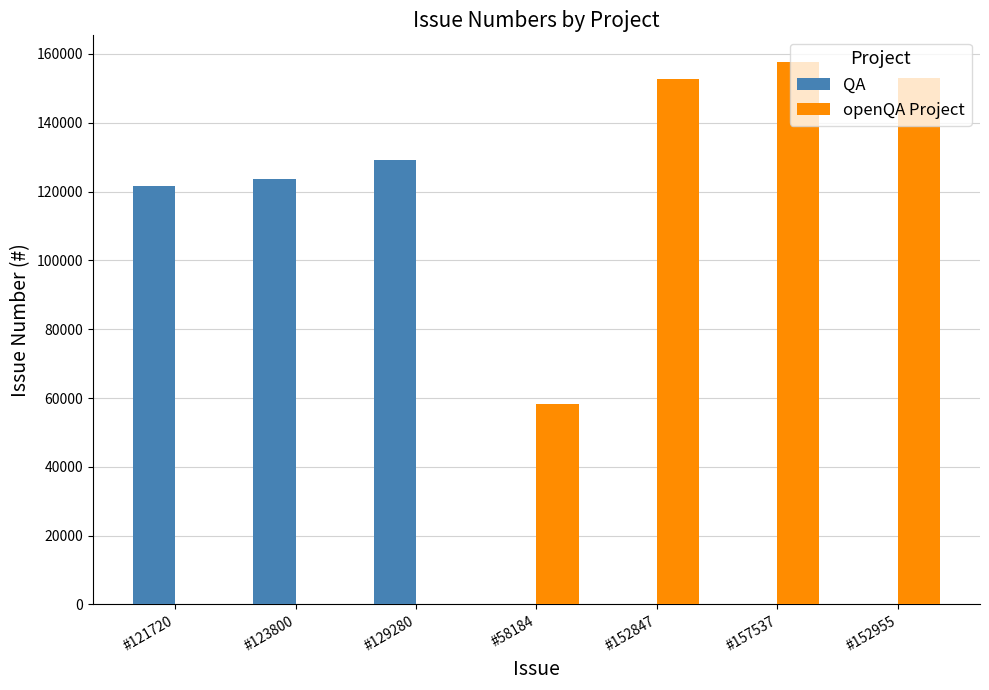

Which series has the largest total across all categories?

openQA Project